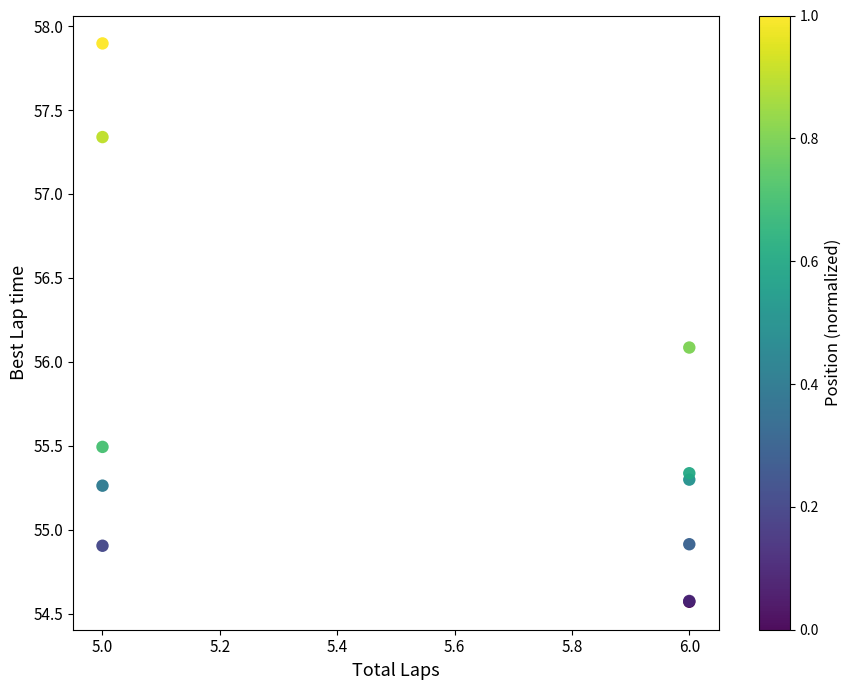

What Y value in the scatter plot is closest to 56?

56.1